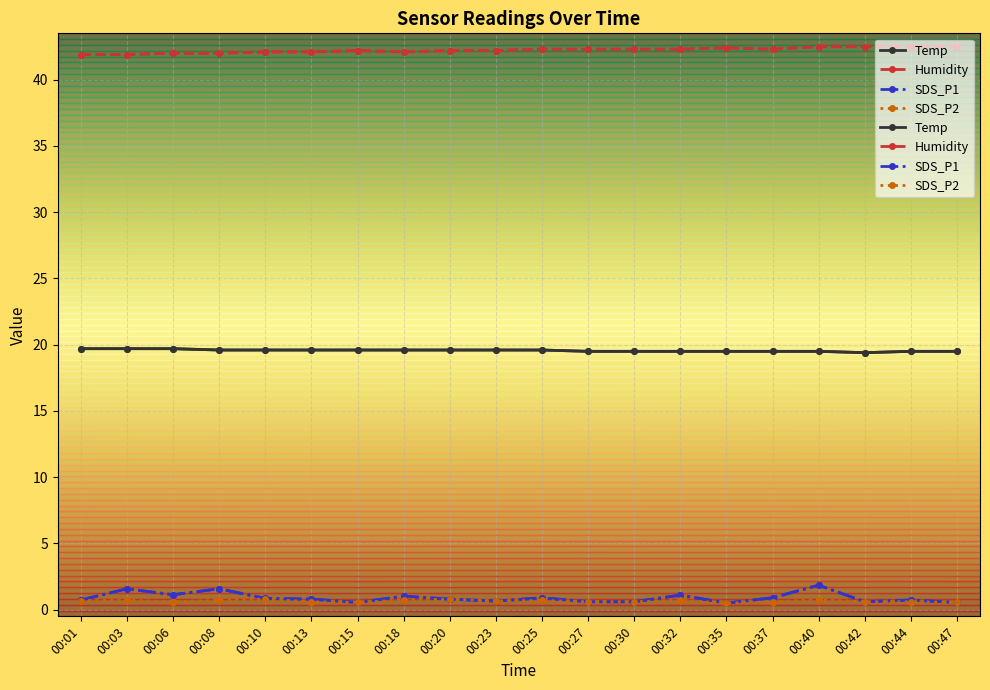

Reading right to left, what are all the values shown in this chart?

Temp: 00:47=19.5	00:44=19.5	00:42=19.4	00:40=19.5	00:37=19.5	00:35=19.5	00:32=19.5	00:30=19.5	00:27=19.5	00:25=19.6	00:23=19.6	00:20=19.6	00:18=19.6	00:15=19.6	00:13=19.6	00:10=19.6	00:08=19.6	00:06=19.7	00:03=19.7	00:01=19.7
Humidity: 00:47=42.5	00:44=42.5	00:42=42.5	00:40=42.5	00:37=42.3	00:35=42.4	00:32=42.3	00:30=42.3	00:27=42.3	00:25=42.3	00:23=42.2	00:20=42.2	00:18=42.1	00:15=42.2	00:13=42.1	00:10=42.1	00:08=42.0	00:06=42.0	00:03=41.9	00:01=41.9
SDS_P1: 00:47=0.6	00:44=0.7	00:42=0.6	00:40=1.9	00:37=0.9	00:35=0.5	00:32=1.1	00:30=0.6	00:27=0.6	00:25=0.9	00:23=0.7	00:20=0.8	00:18=1.0	00:15=0.6	00:13=0.8	00:10=0.8	00:08=1.6	00:06=1.1	00:03=1.6	00:01=0.7
SDS_P2: 00:47=0.6	00:44=0.6	00:42=0.6	00:40=0.7	00:37=0.6	00:35=0.5	00:32=0.7	00:30=0.6	00:27=0.6	00:25=0.7	00:23=0.7	00:20=0.8	00:18=0.7	00:15=0.6	00:13=0.6	00:10=0.8	00:08=0.7	00:06=0.6	00:03=0.7	00:01=0.7